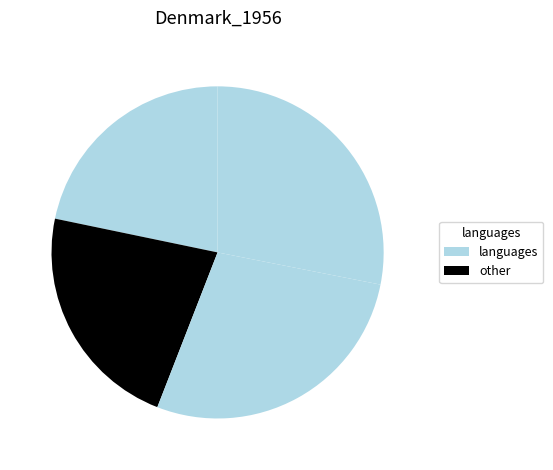

How many segments does this pie chart have?

4